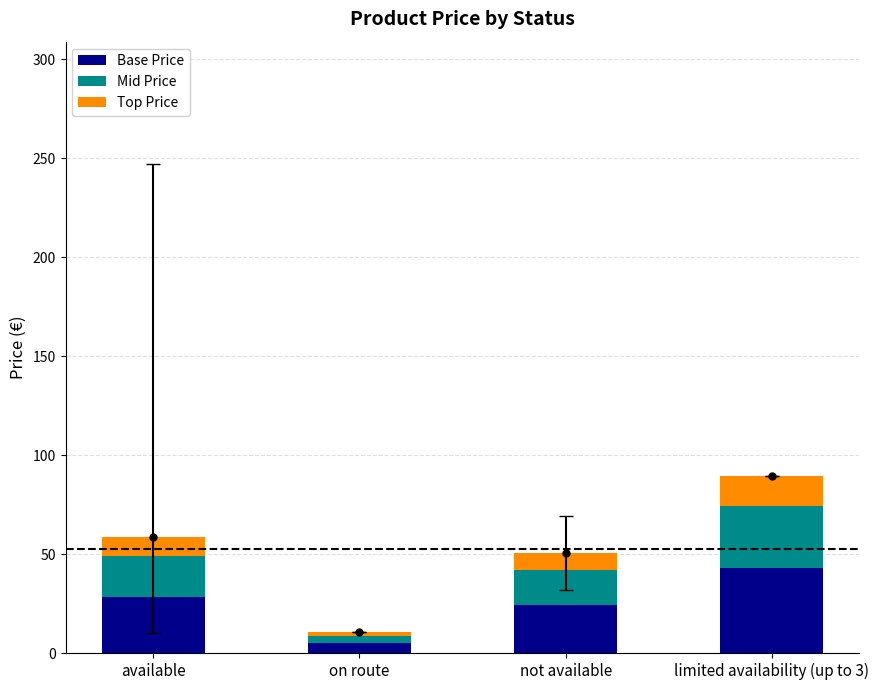

Reading left to right, what are the values for Base Price?

available=28.2	on route=5.0	not available=24.3	limited availability (up to 3)=42.9